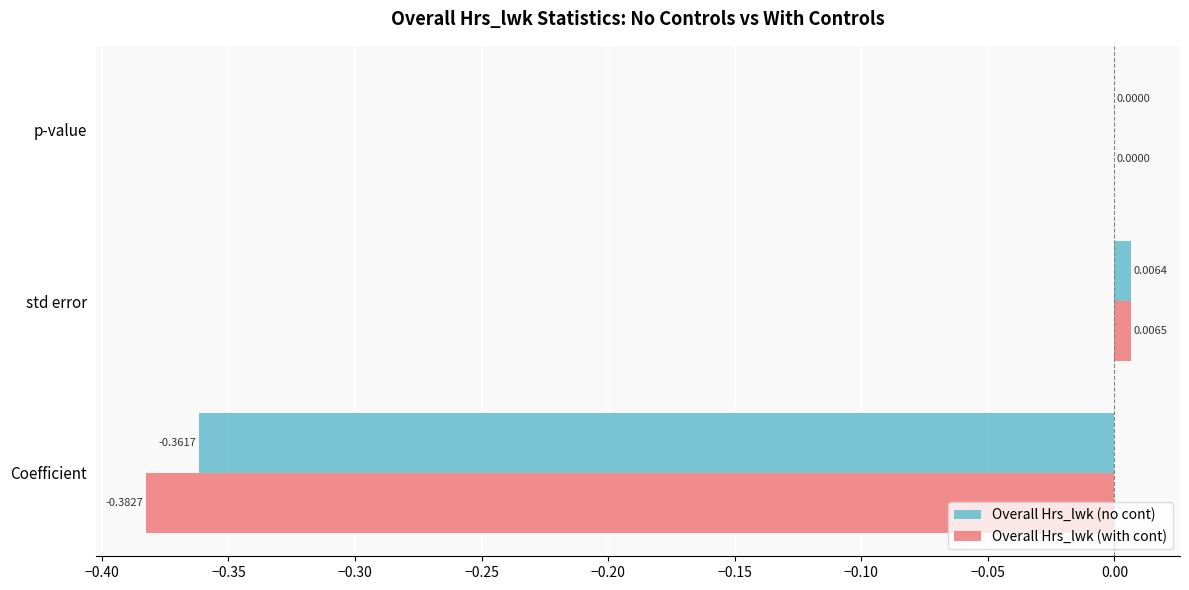

Between Coefficient and std error, which series saw the biggest shift?

Overall Hrs_lwk (with cont)